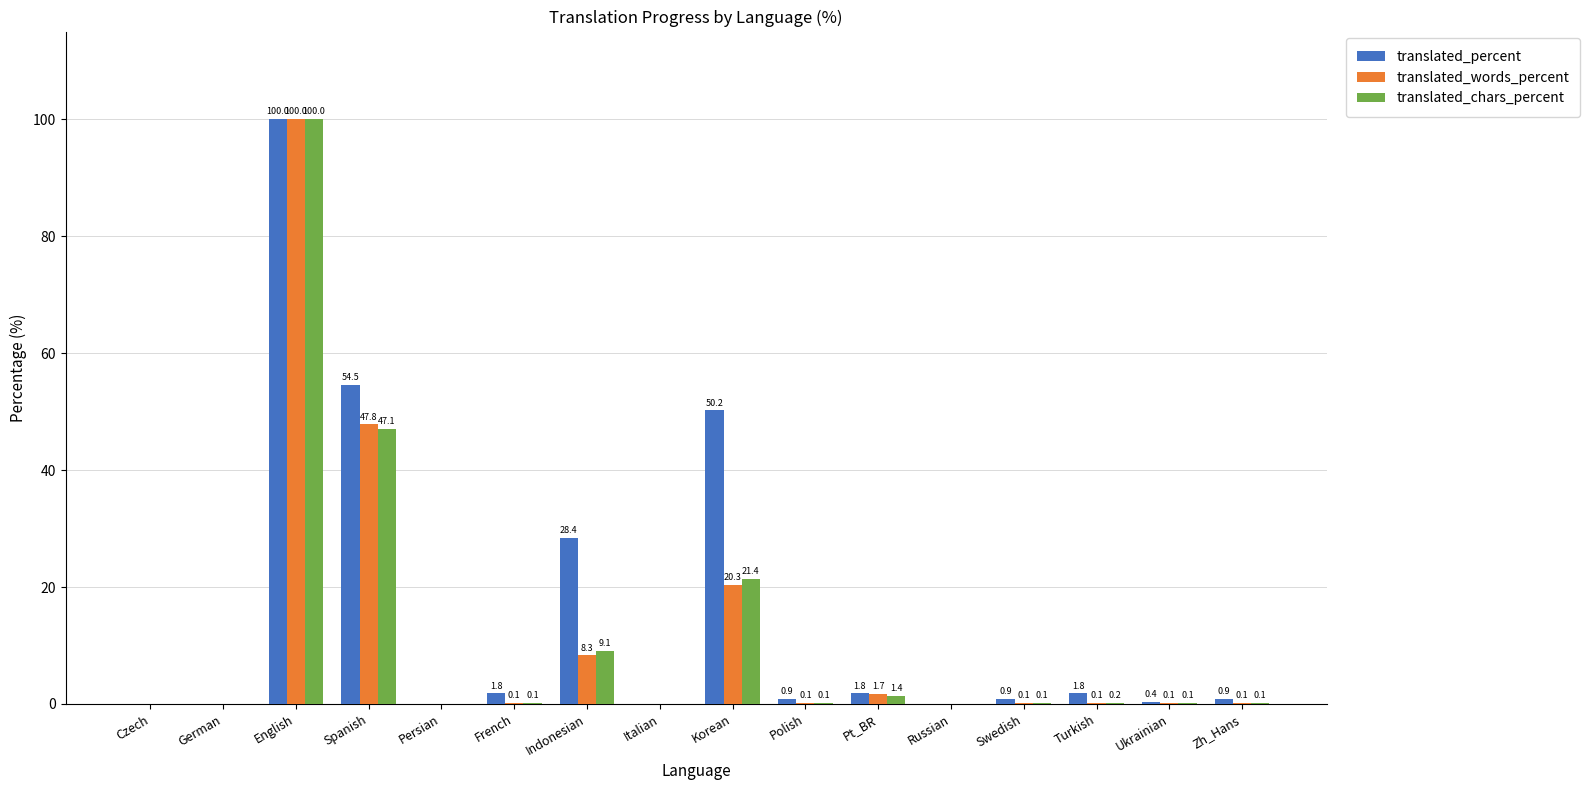

Are the bars grouped side by side (vs. stacked)?

Yes